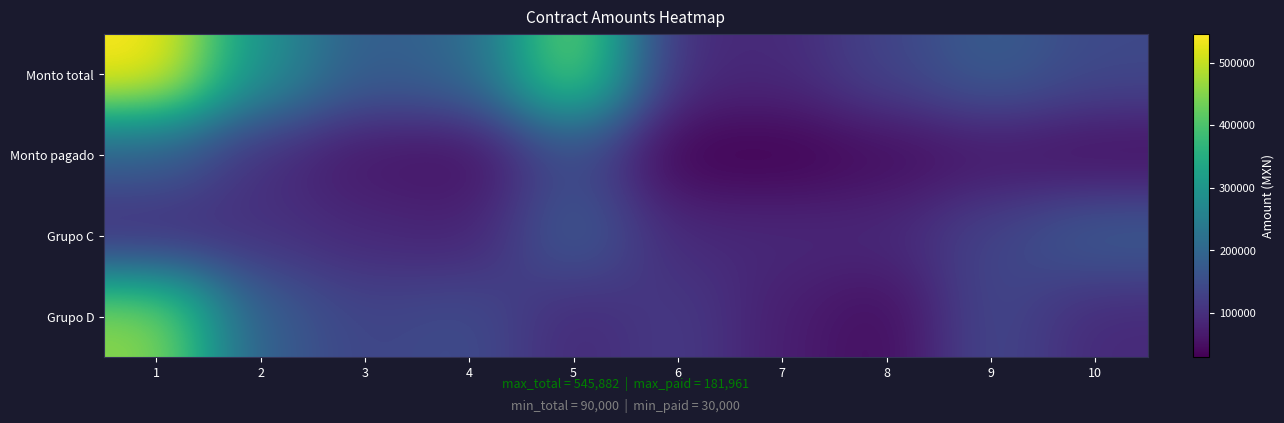

Between 4 and 9, which series saw the biggest shift?

Grupo C